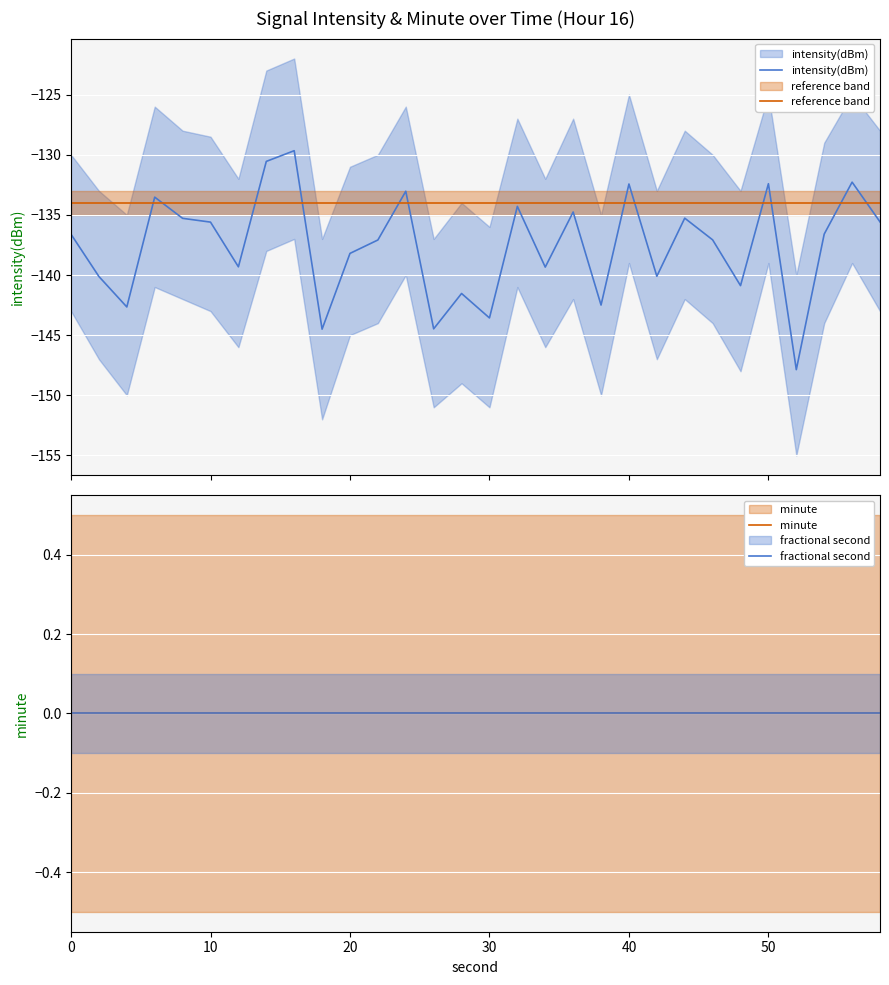

What are all the series names shown in the legend?

intensity(dBm), reference band, minute, fractional second